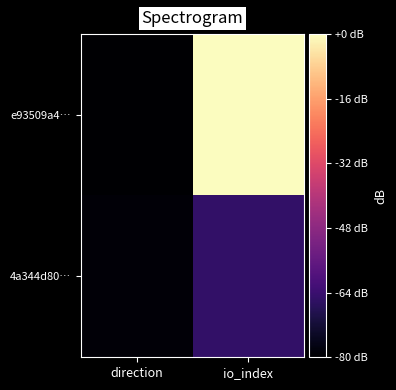

Reading left to right, list all the values displayed in this chart.

e93509a4…: direction=-1	io_index=160
4a344d80…: direction=1	io_index=28